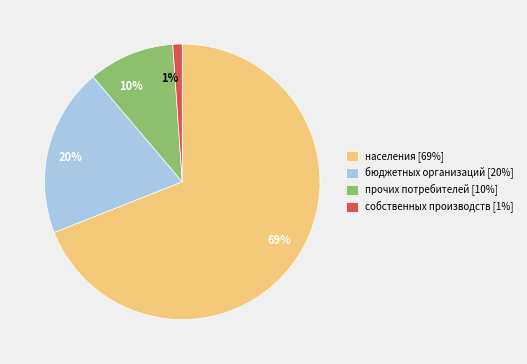

True or false: населения accounts for 69% of the total.

True